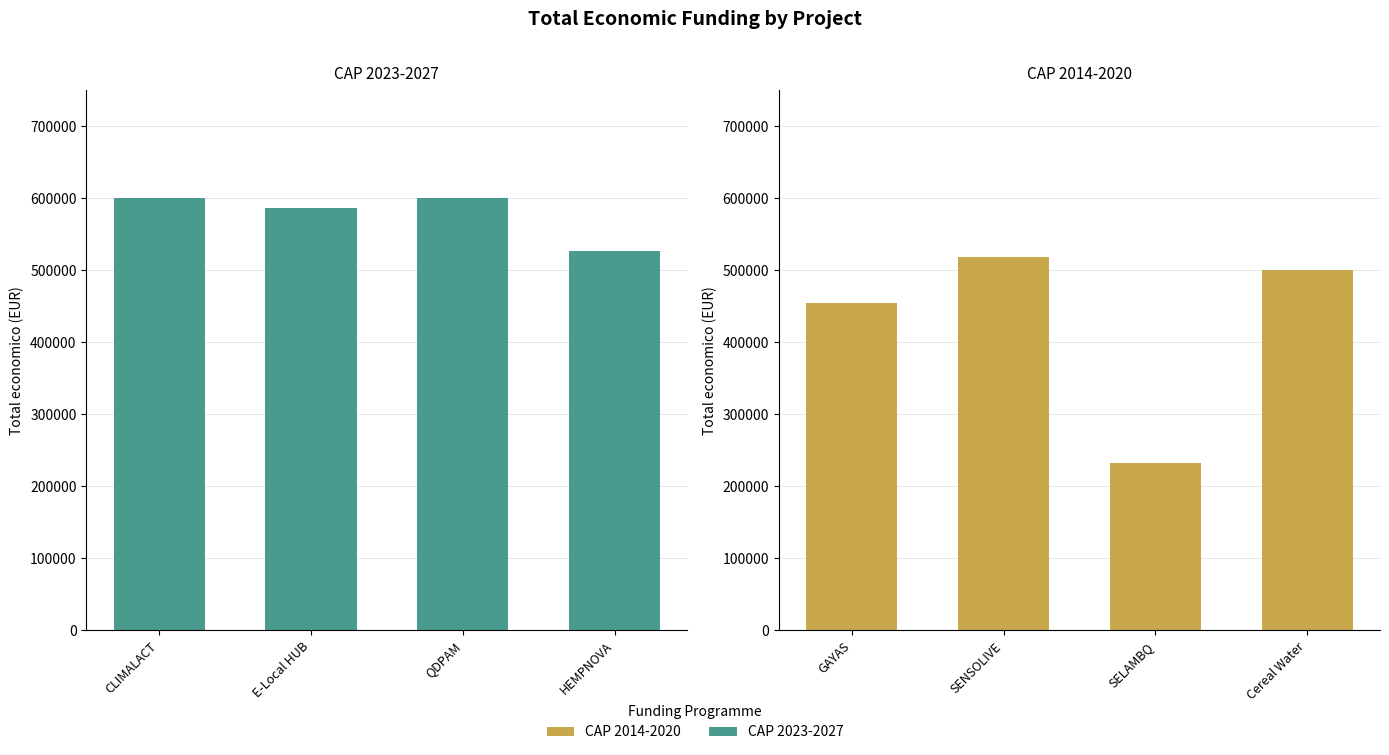

Rank the series at HEMPNOVA from highest to lowest value.

CAP 2023-2027, CAP 2014-2020